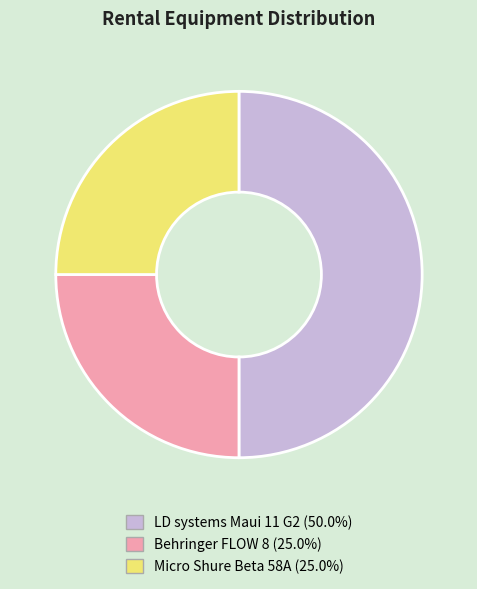

The LD systems Maui 11 G2 slice represents 50% of the pie. True or false?

True